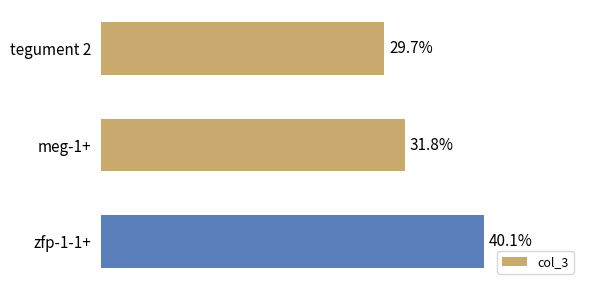

Are the bars horizontal?

Yes